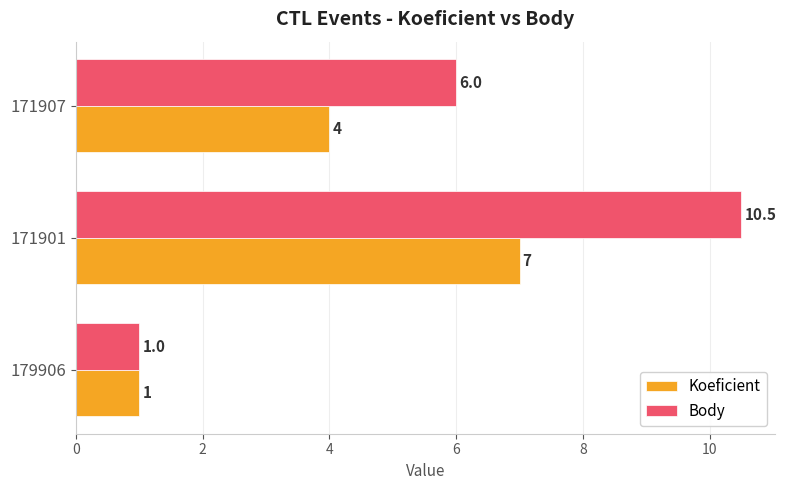

What is the difference between the Koeficient values at 171901 and 171907?

3.0